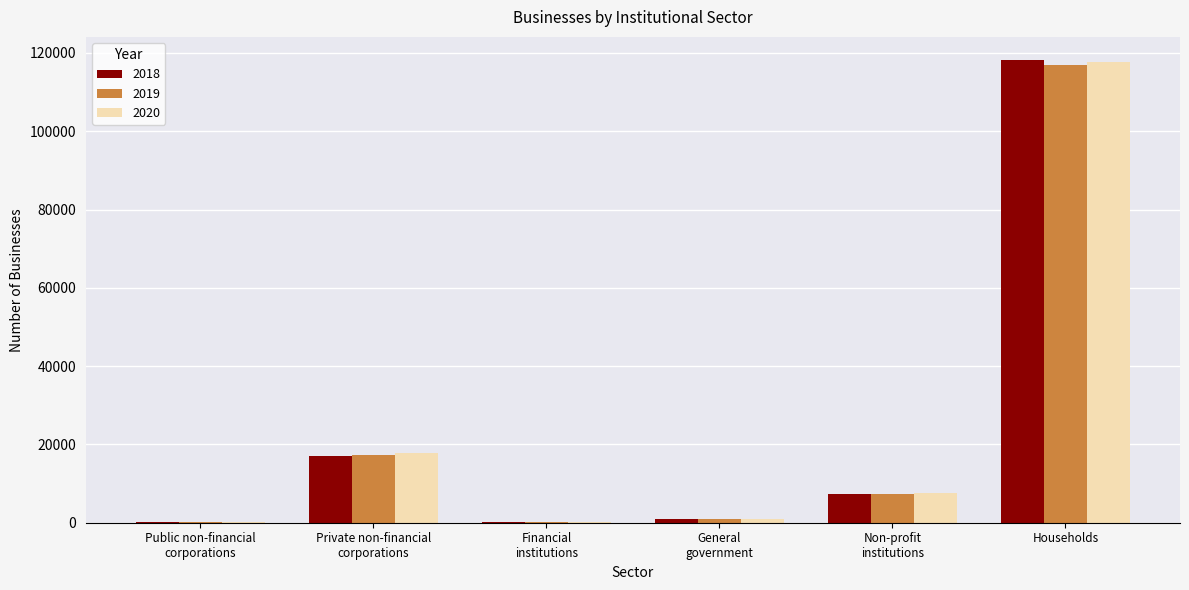

At which category is the sum across all series the highest?

Households